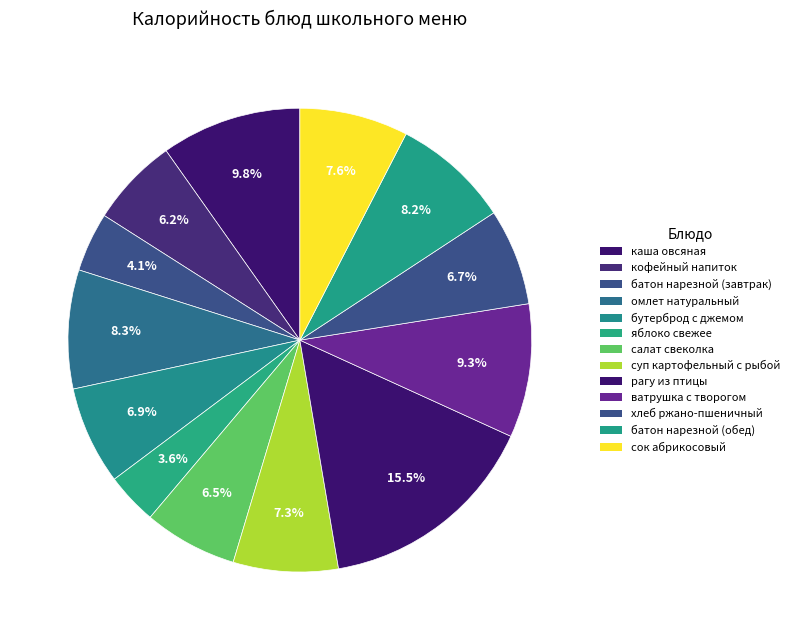

Is there any slice that represents more than half of the pie?

No